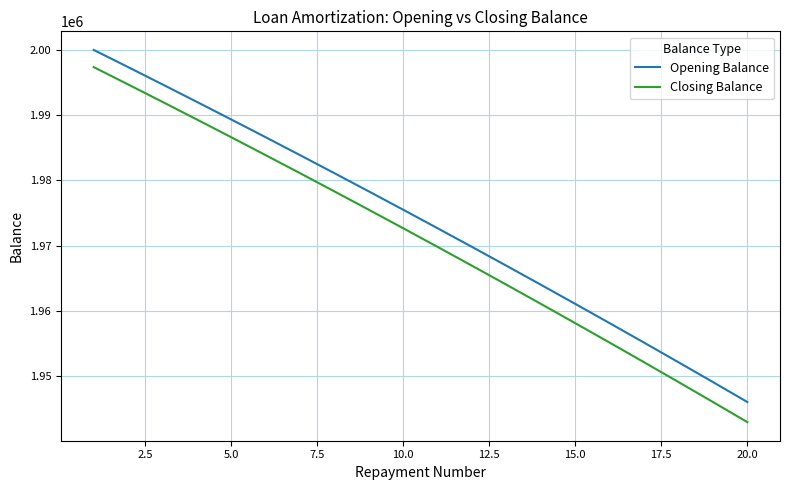

Rank the series by their average value, from highest to lowest.

Opening Balance, Closing Balance